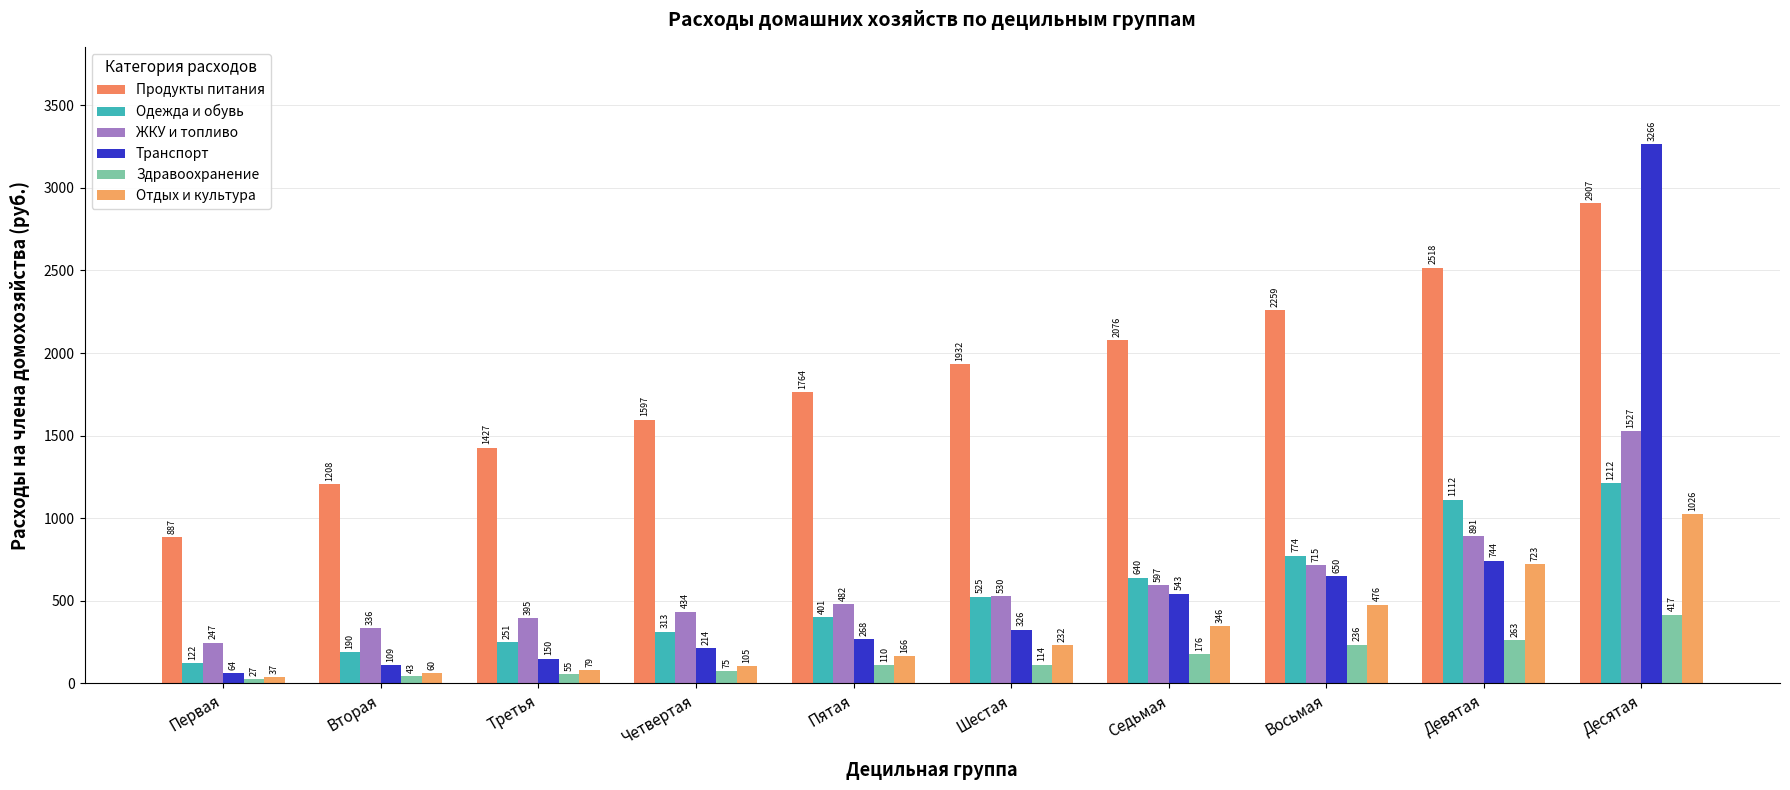

True or false: Одежда и обувь has a value of 639.7 at Седьмая.

True